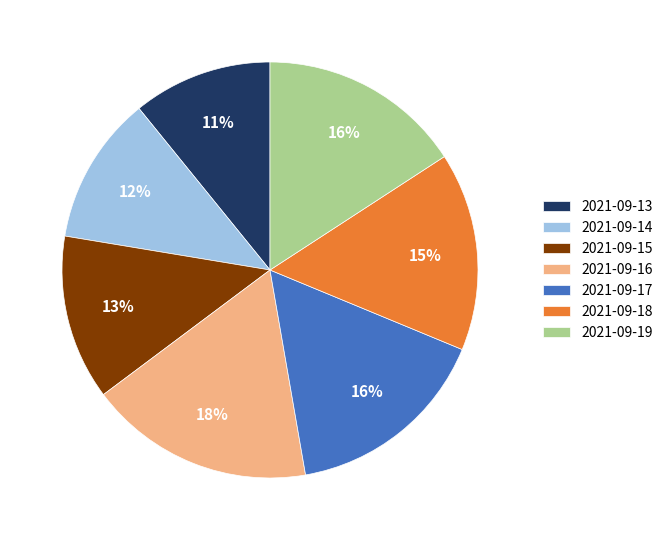

What is the ratio of the value at 2021-09-19 to the value at 2021-09-17?

1.0